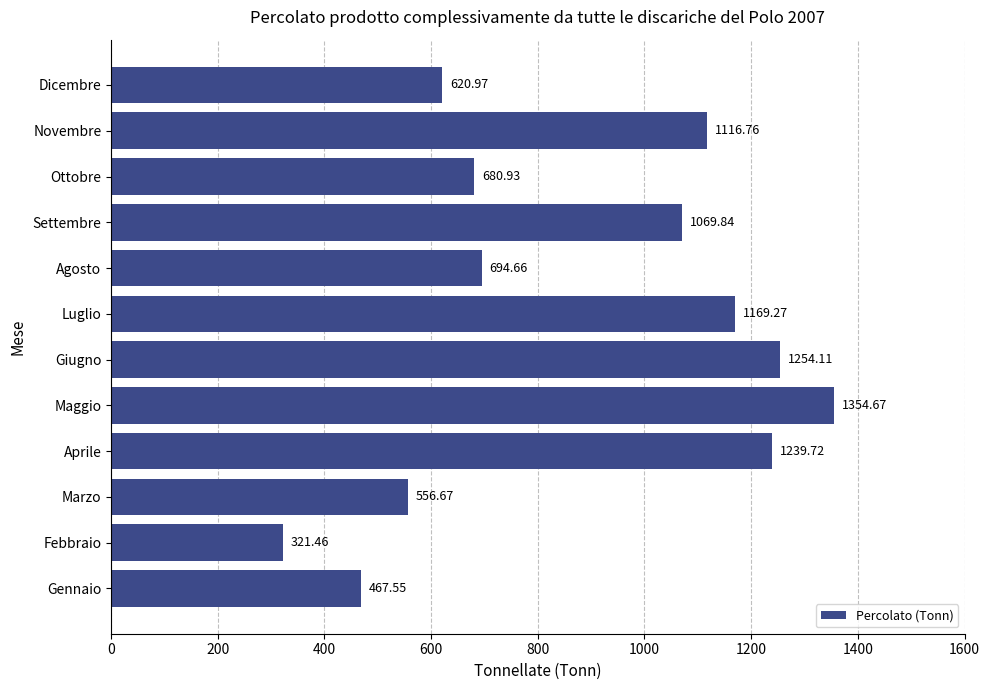

What is the difference between the values at Maggio and Gennaio?

887.1